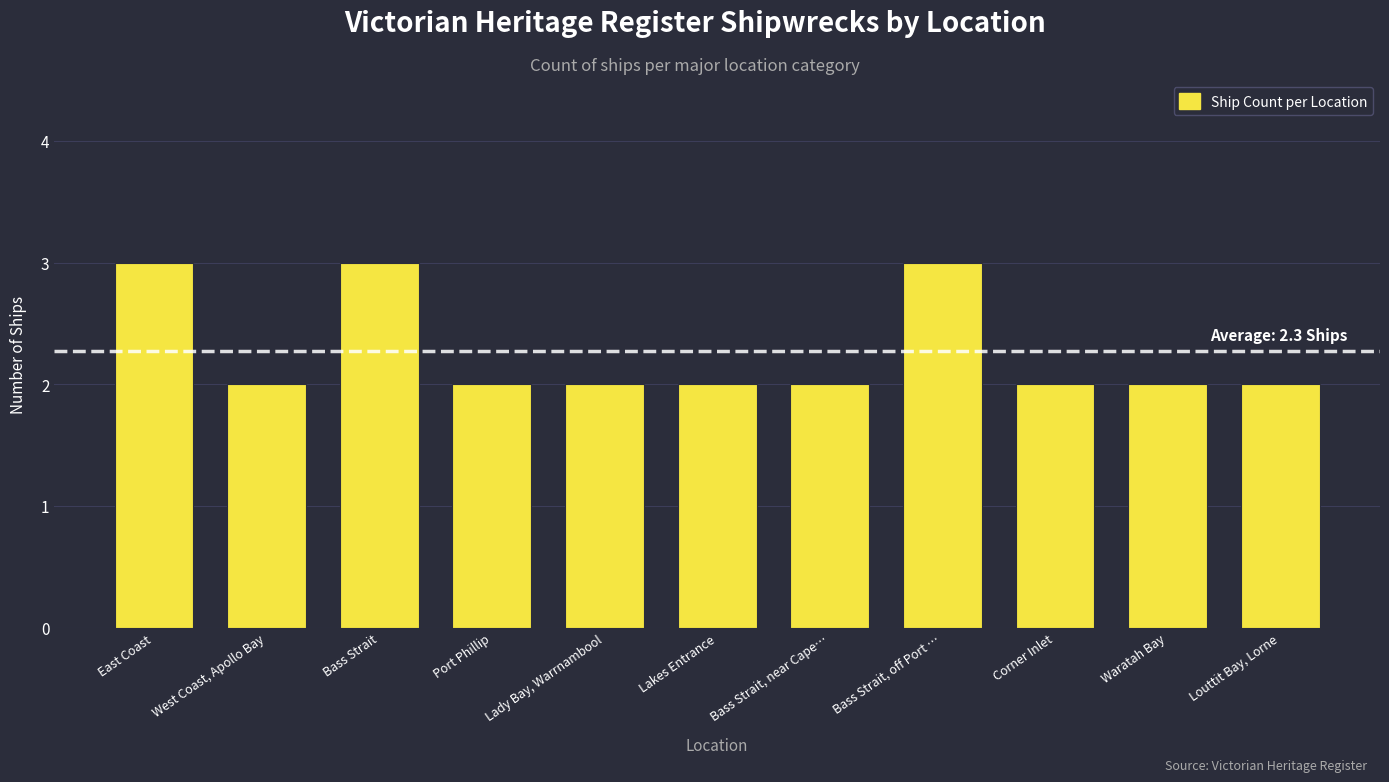

How many bars are there in total?

11